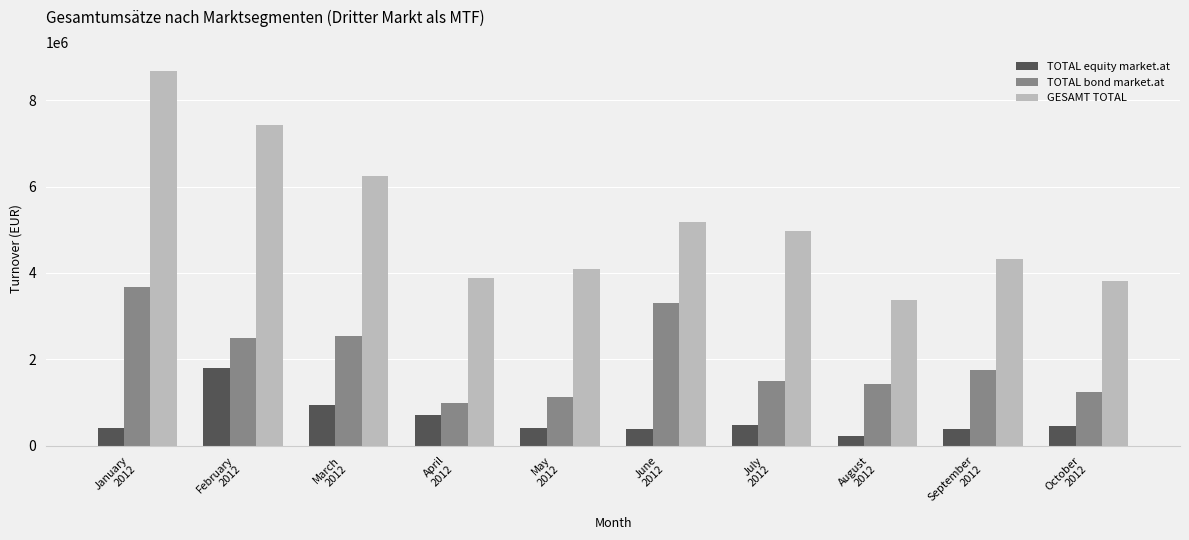

What is the average value of the GESAMT TOTAL series?

5198704.1